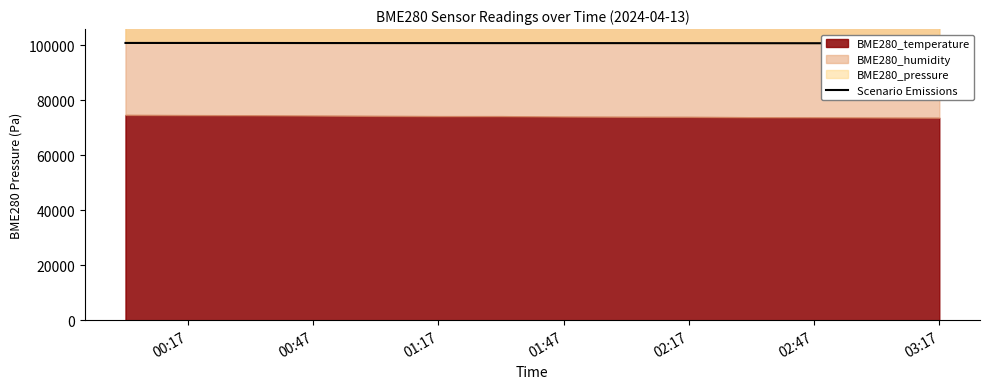

Reading left to right, transcribe all the data shown in this chart.

100855.6	100849.5	100846.9	100822.3	100811.8	100807.5	100797.0	100798.8	100791.9	100777.8	100767.3	100752.4	100759.5	100740.2